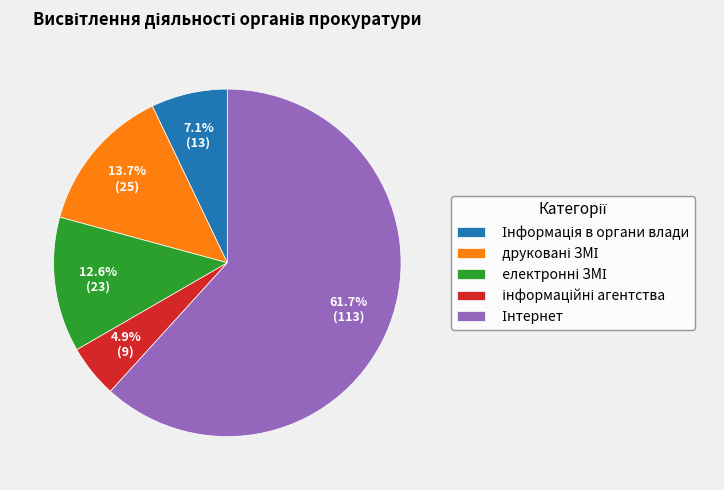

Is there any slice that represents more than half of the pie?

Yes